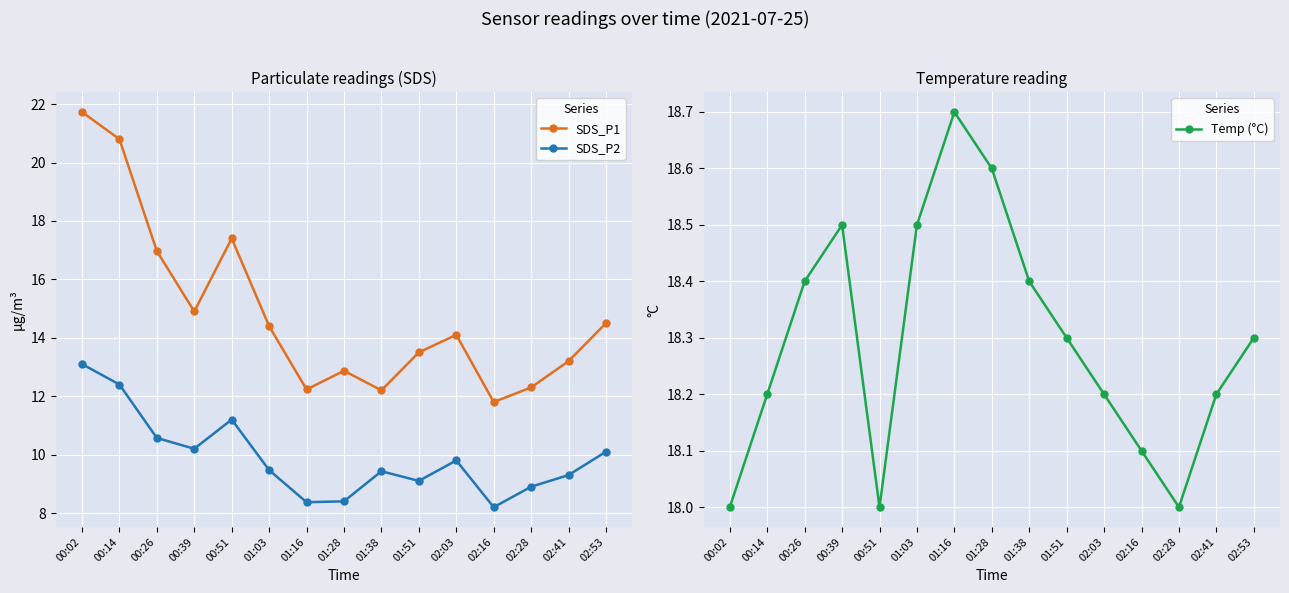

Is it true that SDS_P2 equals 11.2 at 00:51?

True